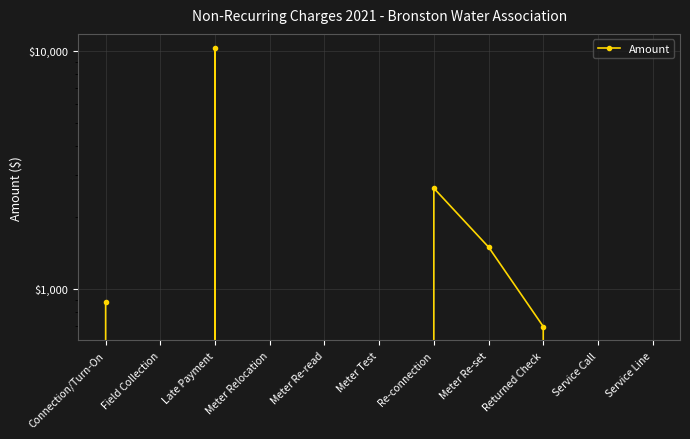

The value at Re-connection is 552.9. True or false?

False